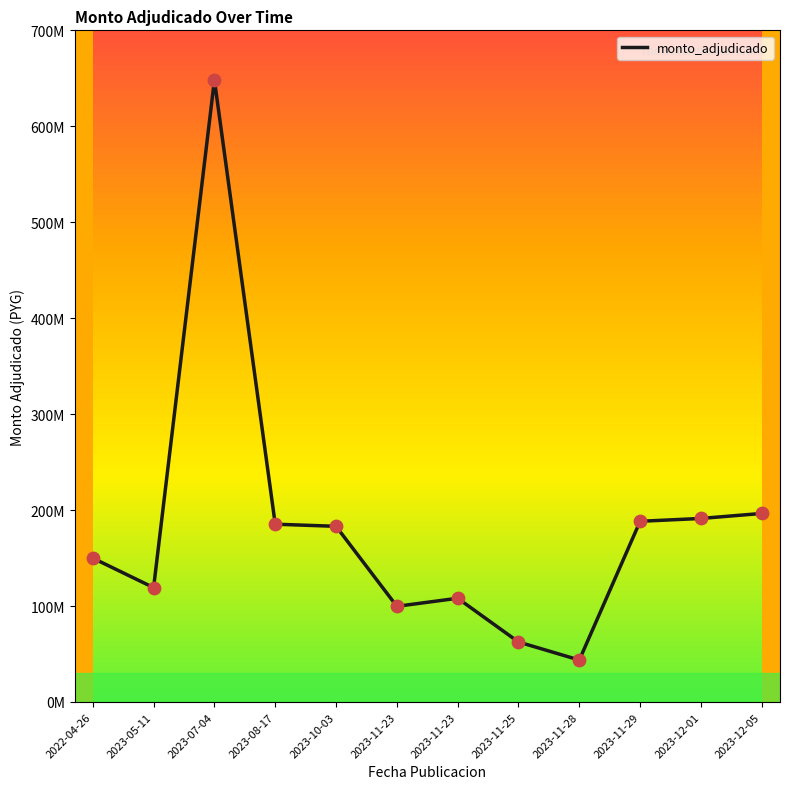

What is the change in value from 2022-04-26 to 2023-05-11?

-30758181